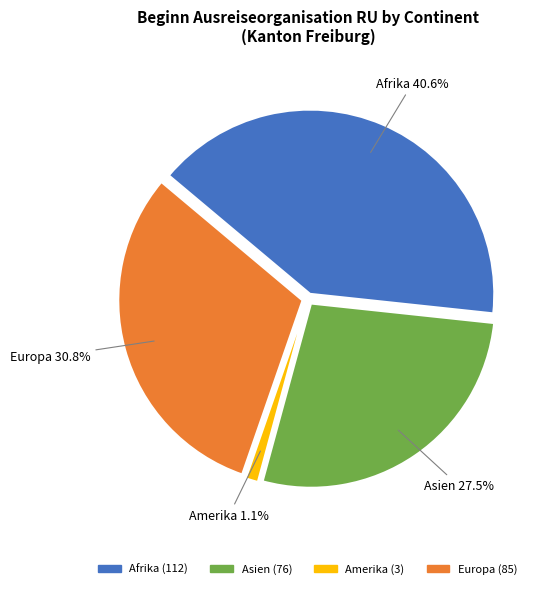

Does Afrika account for over 50% of the chart?

No